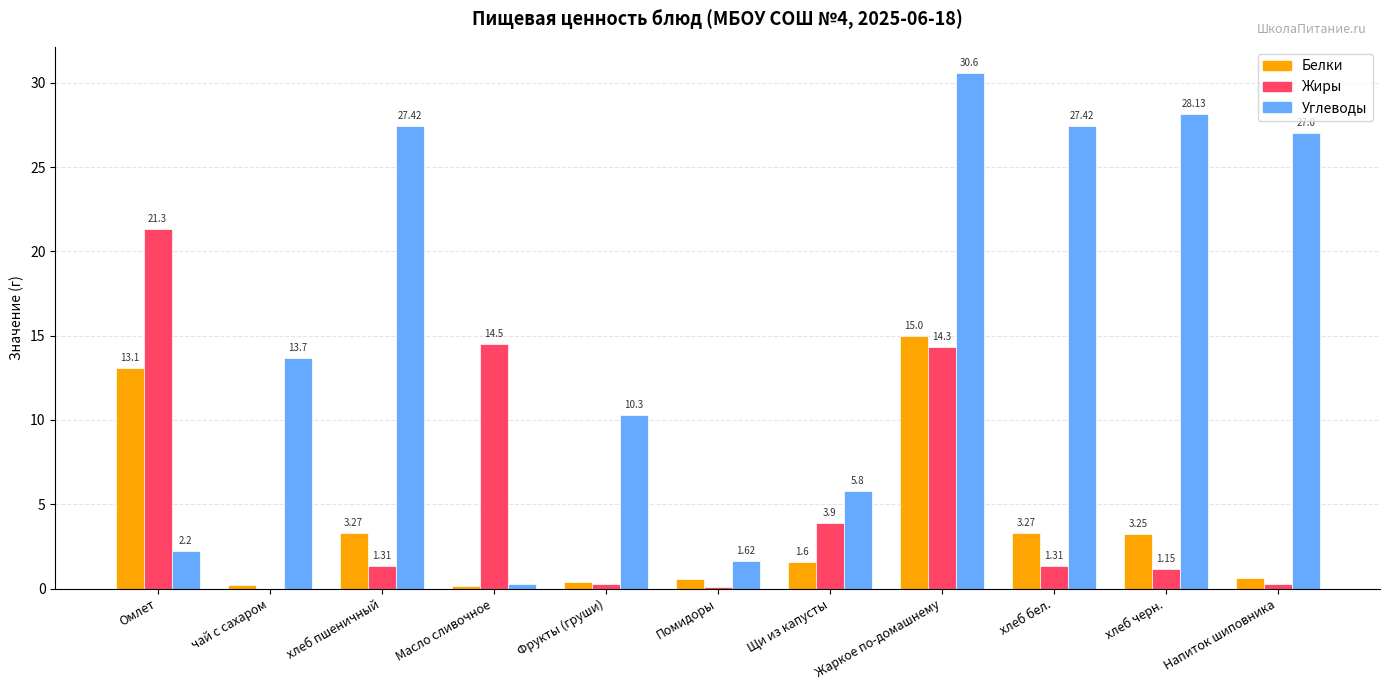

Which category has the highest value across all series?

Жаркое по-домашнему